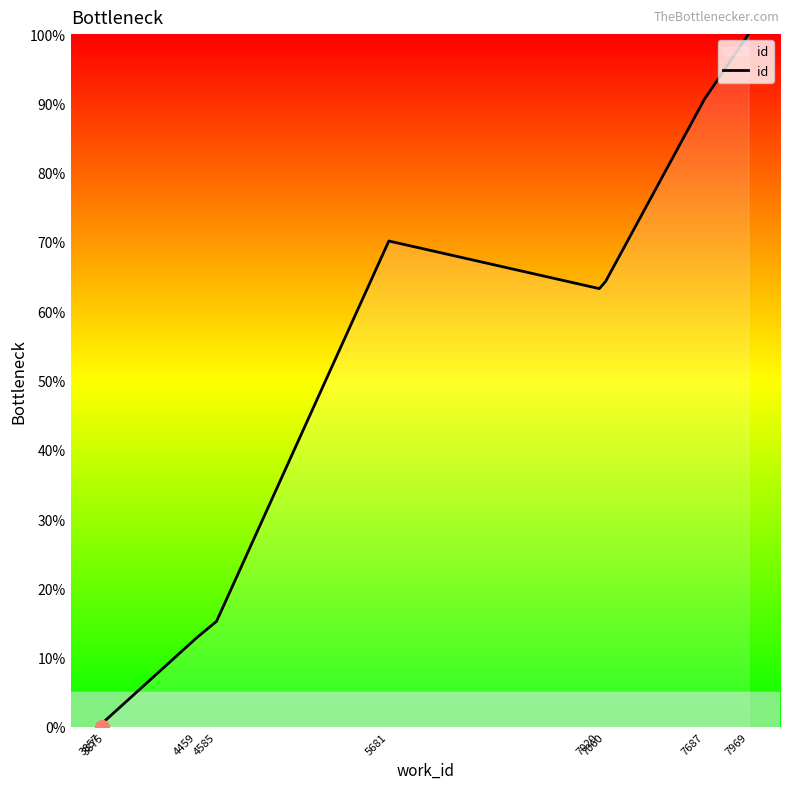

At which category does the data reach its first local peak?

5681